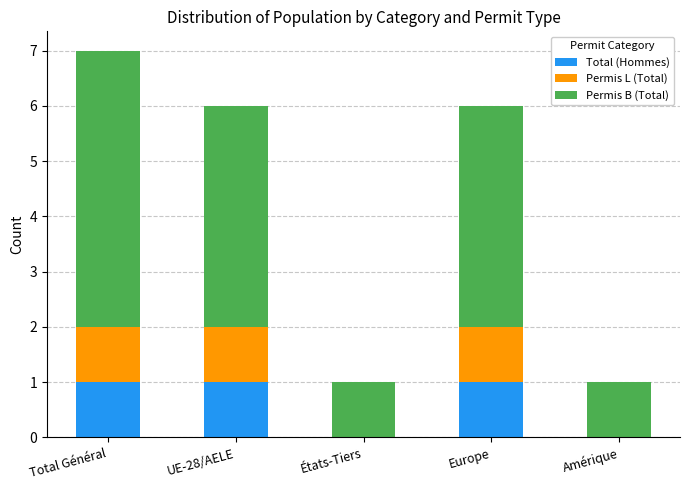

The Total (Hommes) series shows 0 at Amérique. True or false?

True